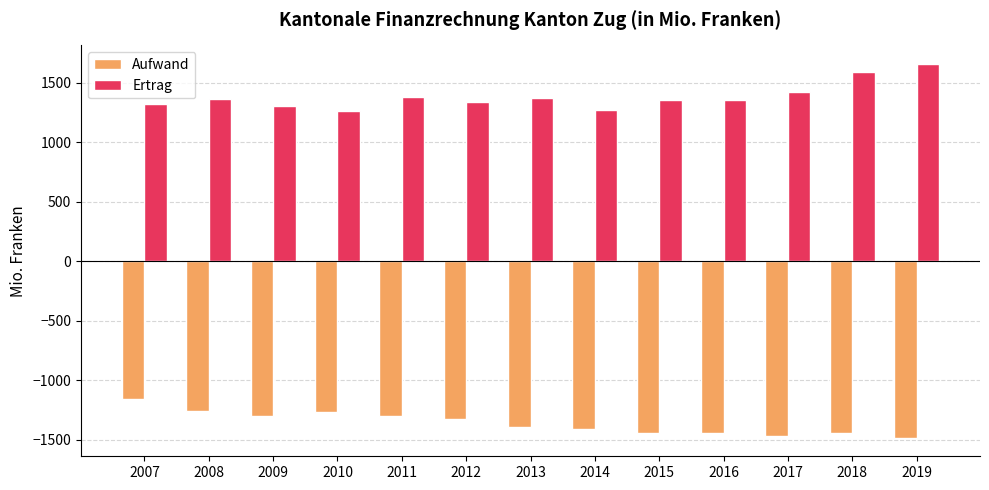

Where is Ertrag nearest to the value 1460?

2017